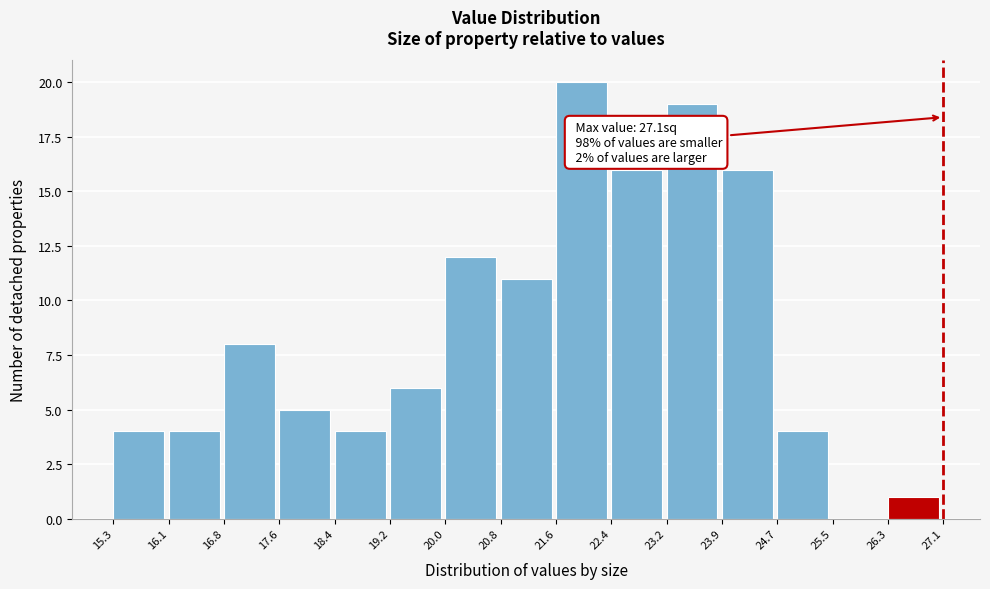

Over which range of the x-axis is the bar tallest?

21.6 to 22.4